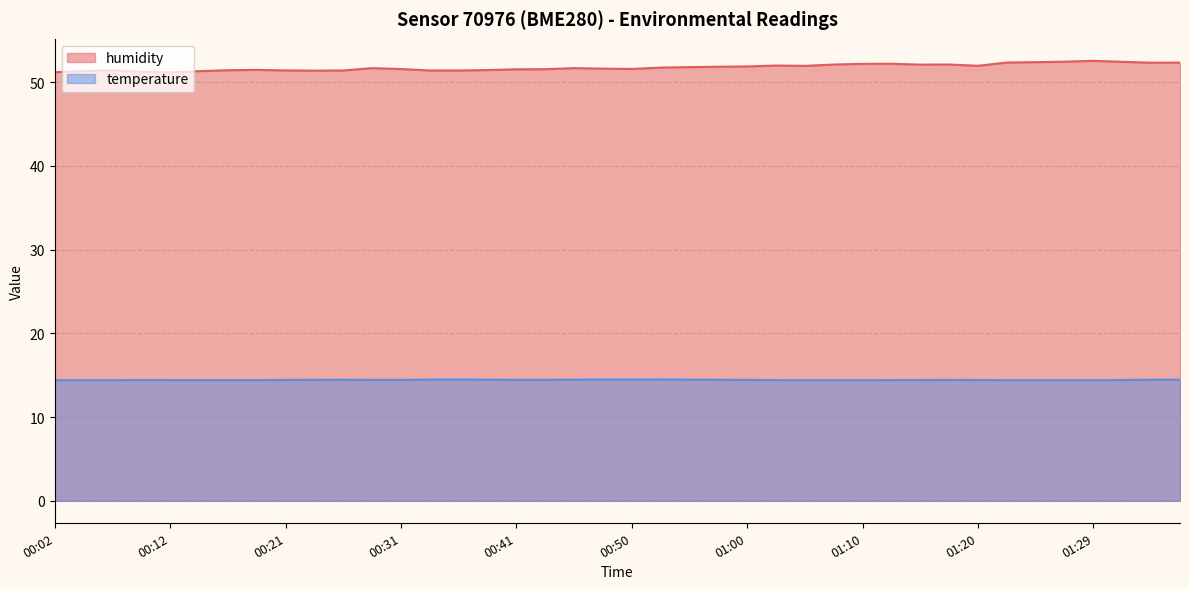

What are all the series names shown in the legend?

humidity, temperature